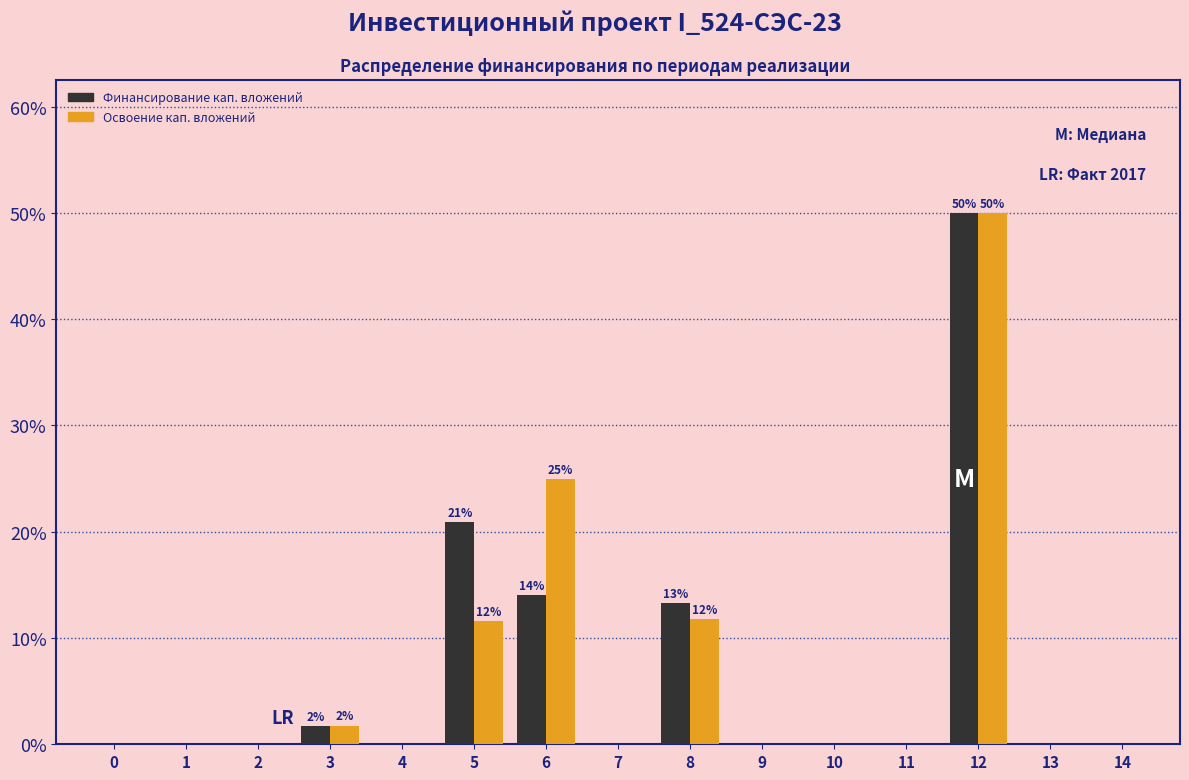

At which category is the sum across all series the highest?

12